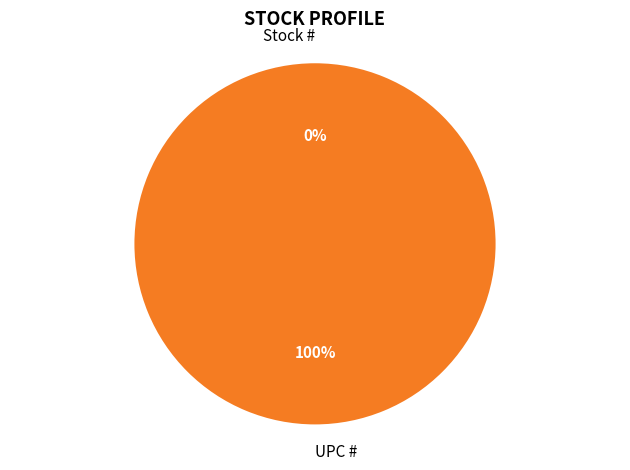

How many segments does this pie chart have?

2